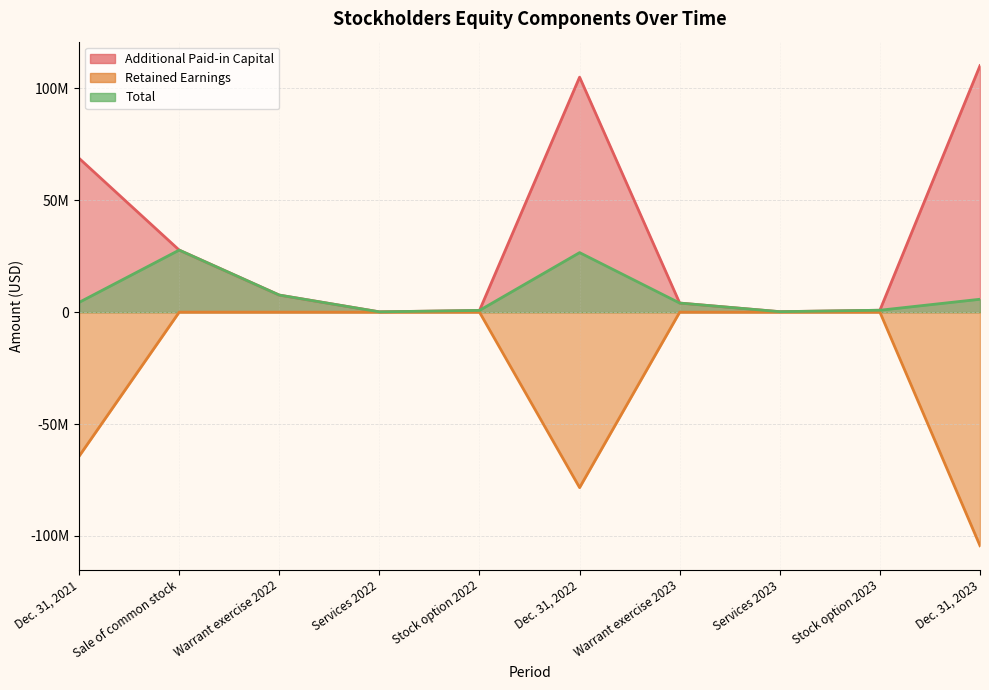

At which label does Total first exceed 4361704?

Sale of common stock